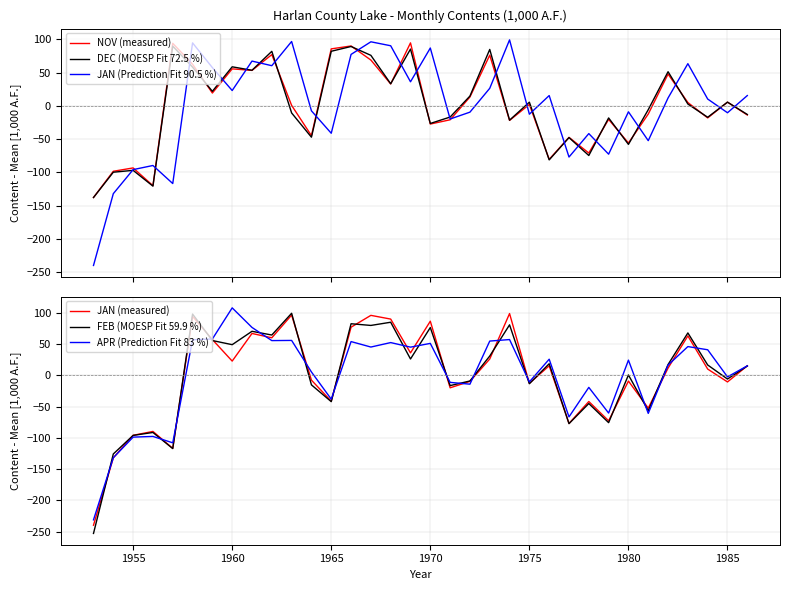

True or false: NOV (measured) and DEC (MOESP Fit 72.5 %) intersect in this chart.

True